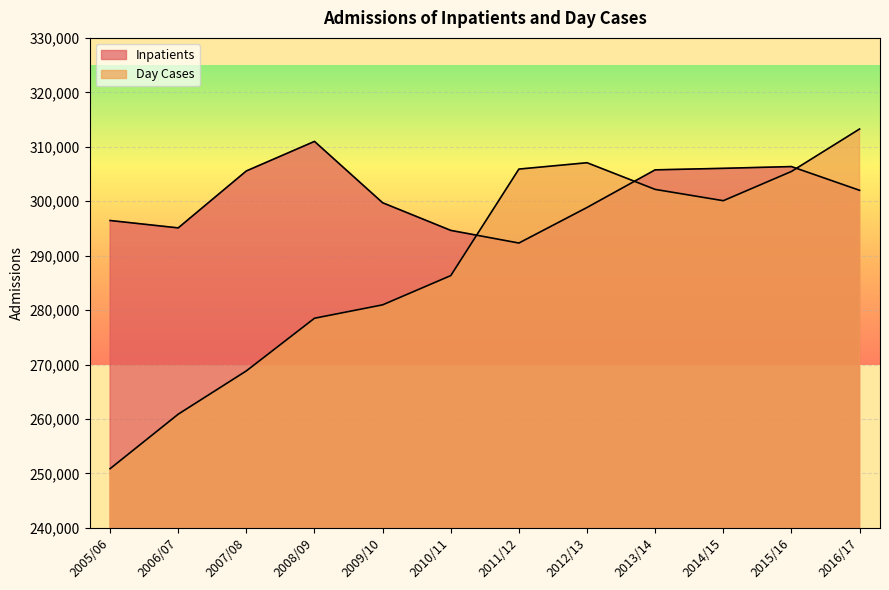

What position from the left is 2008/09?

4